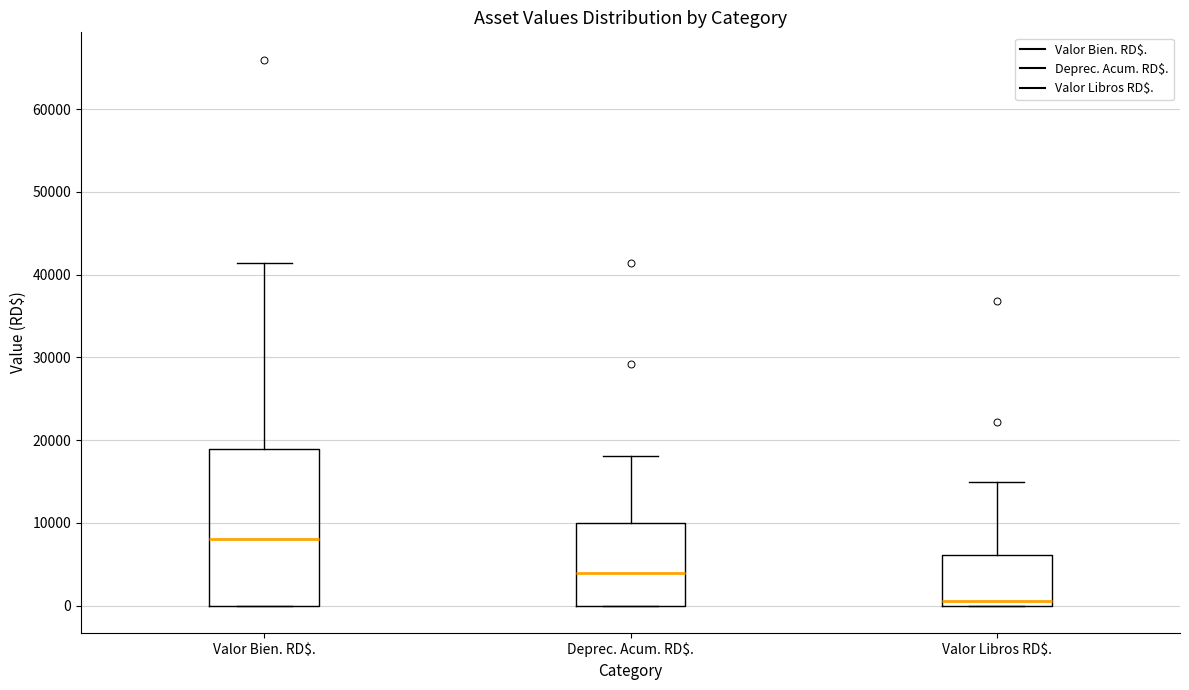

Where does the upper whisker of the box for Valor Libros RD$. end on the y-axis? The values are not printed on the chart, so give them approximately, as read against the axis.

15000